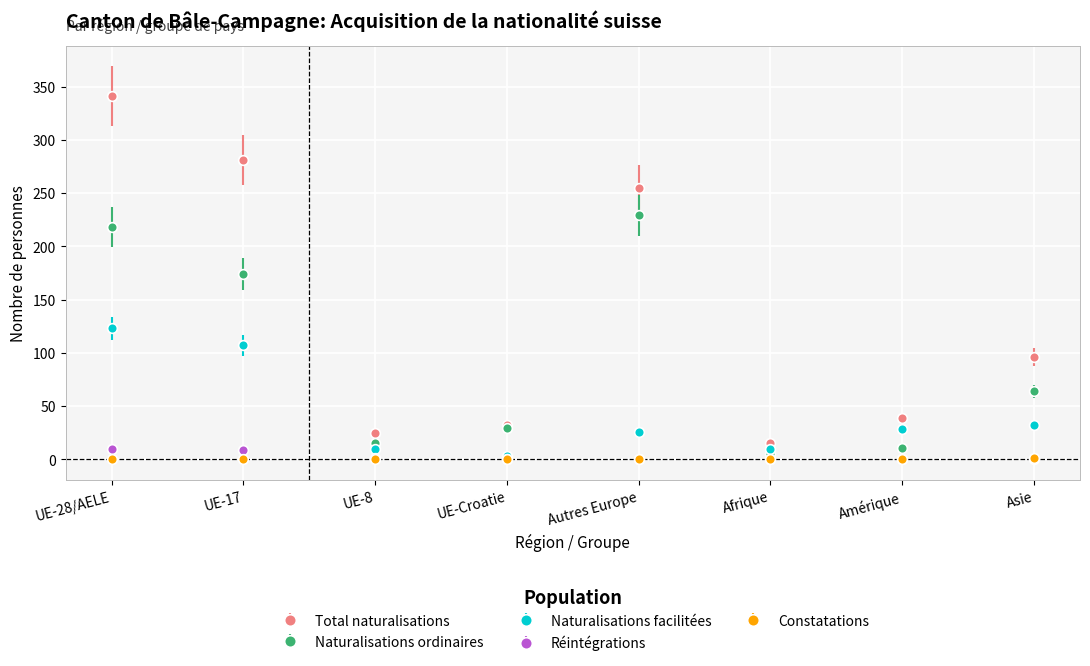

How many lines are shown in the chart?

5